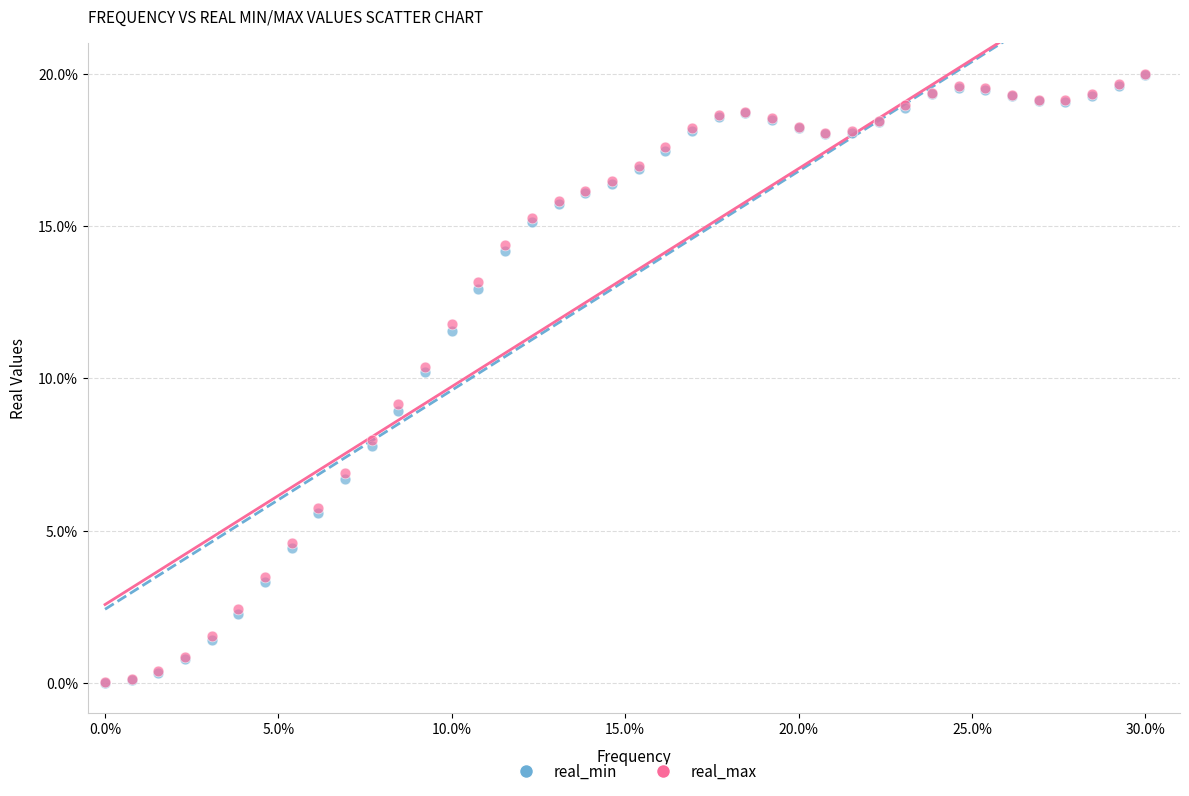

What are all the series names shown in the legend?

real_min, real_max